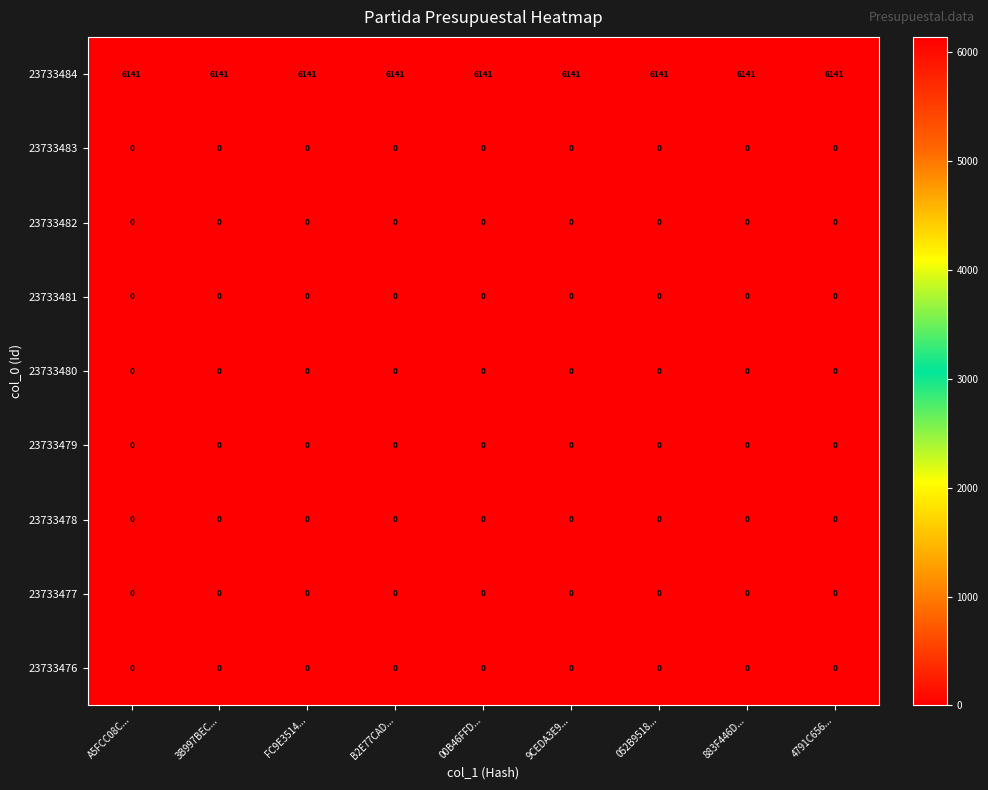

What is the spread (max minus min) of values at 883F446D...?

6141